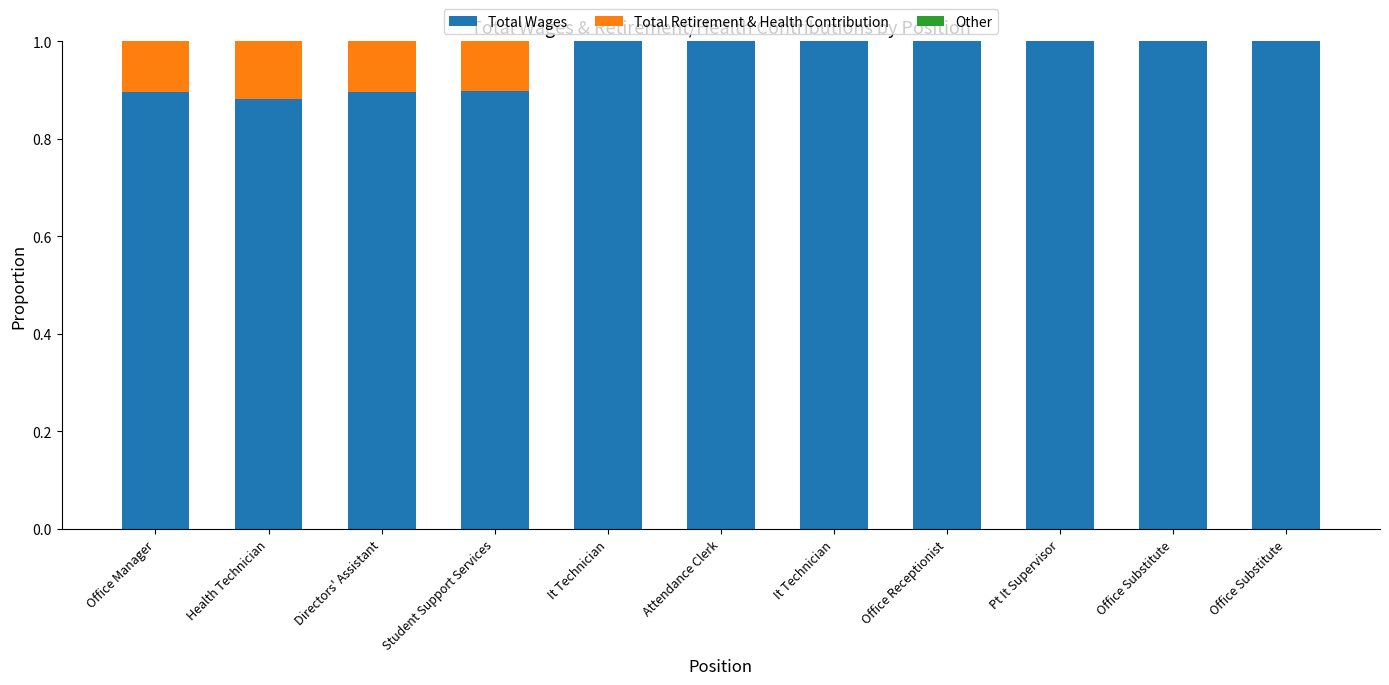

Which series has the largest total across all categories?

Total Wages